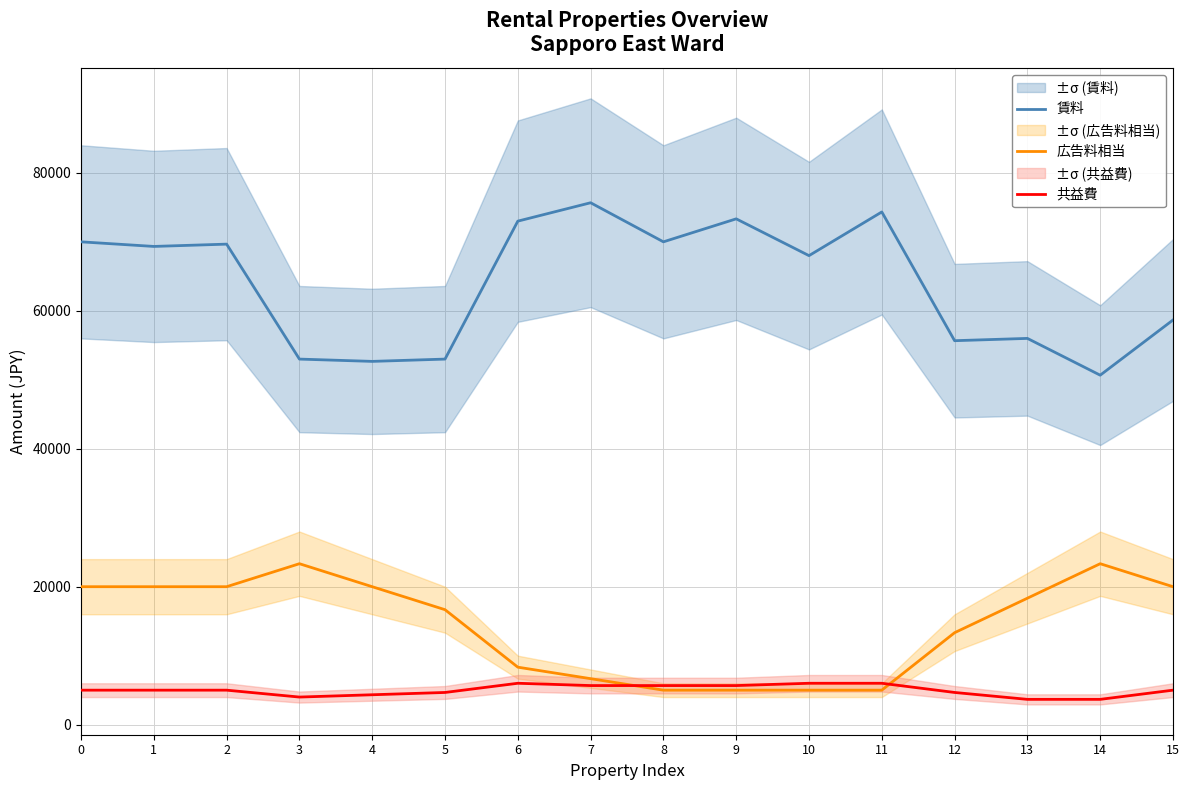

List the labels in order of 共益費 value, smallest first.

13, 14, 3, 4, 5, 12, 0, 1, 2, 15, 7, 8, 9, 6, 10, 11